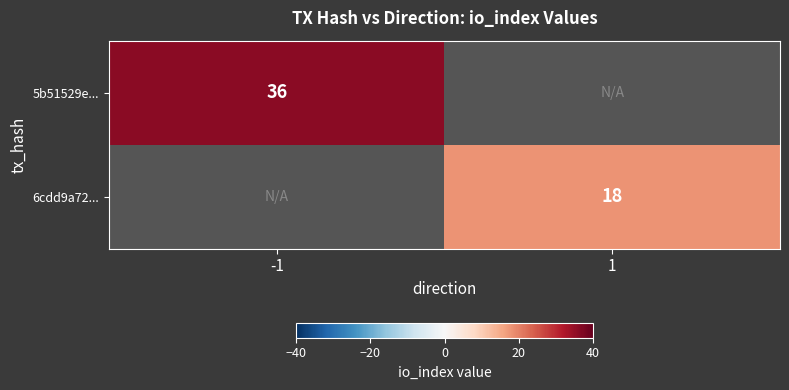

Is it true that 5b51529e... equals 36 at -1?

True